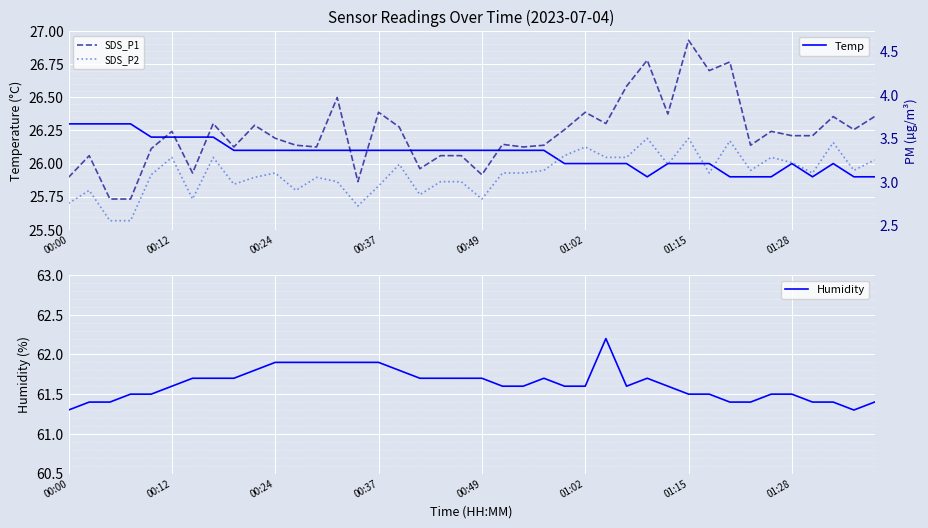

What is the average value of the Temp series?

26.1